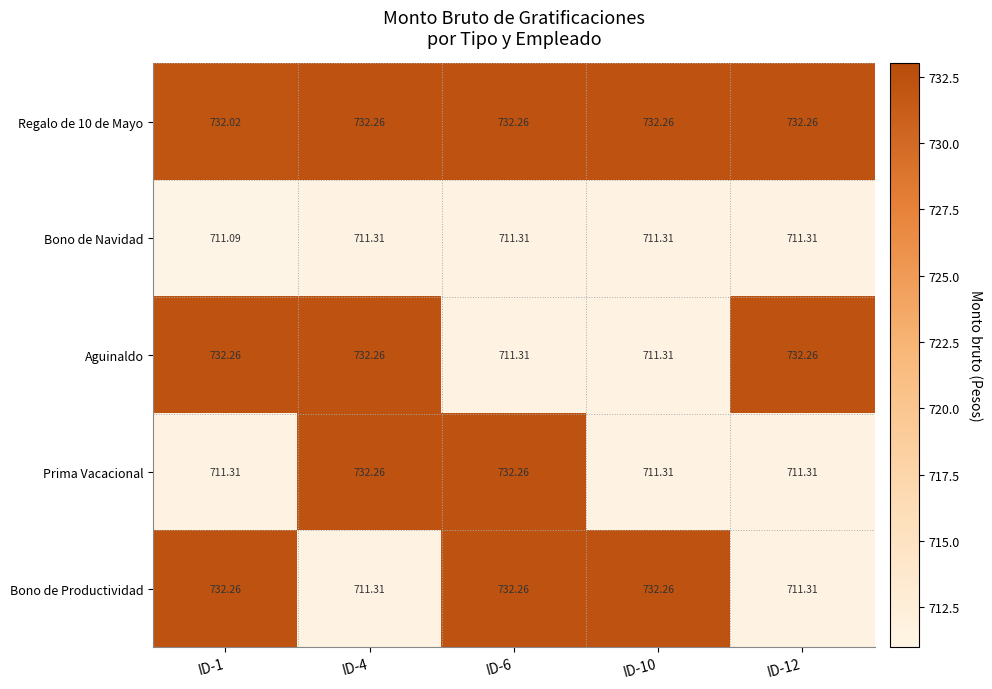

Is the value of Bono de Navidad at ID-1 greater than the value of Prima Vacacional at ID-6?

No